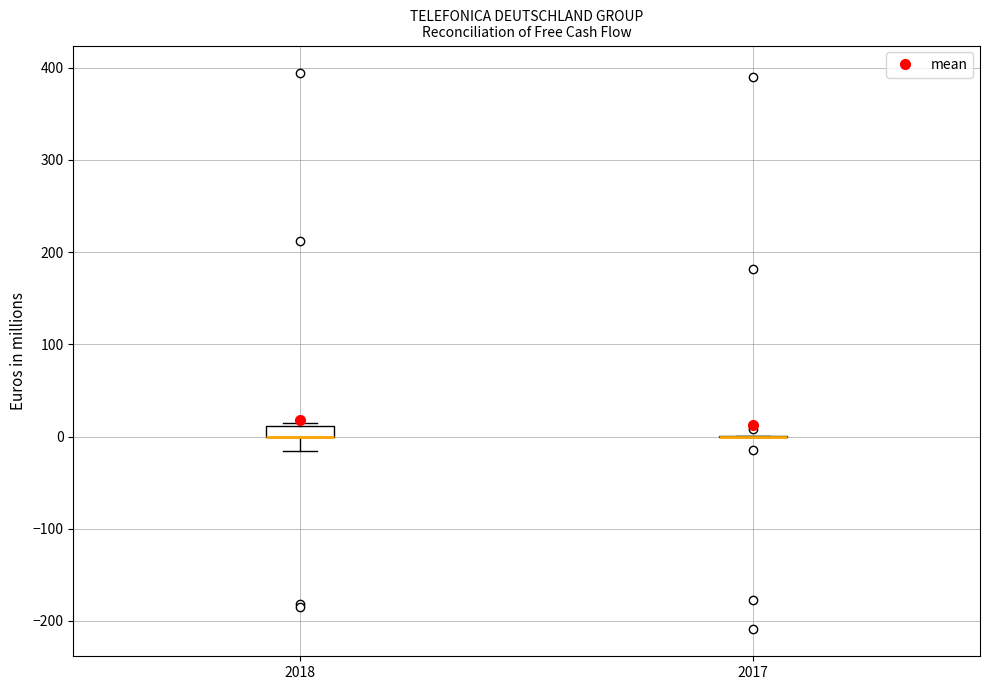

Where is the lower edge of the box at x = 2018 on the y-axis? The values are not printed on the chart, so give them approximately, as read against the axis.

0